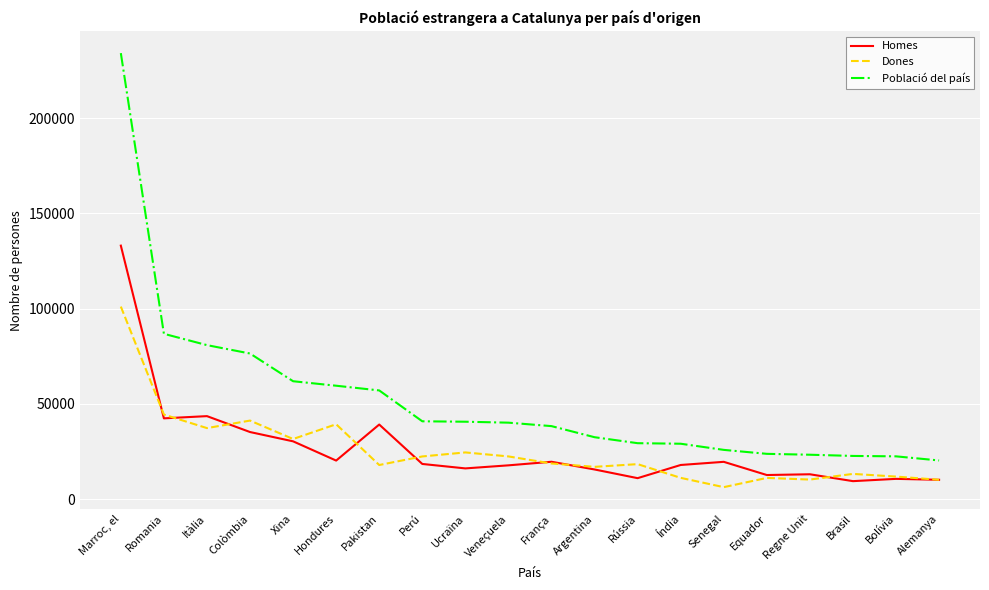

True or false: Homes and Població del país cross at least once.

False